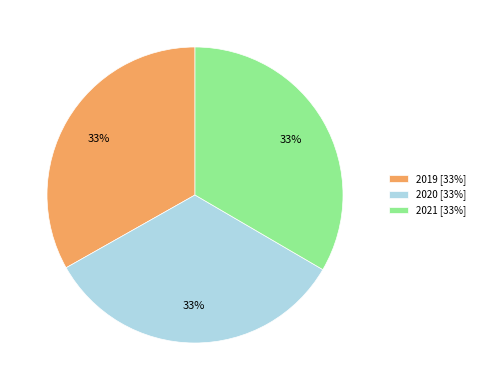

Do 2021 and 2019 together represent more than half of the pie?

Yes